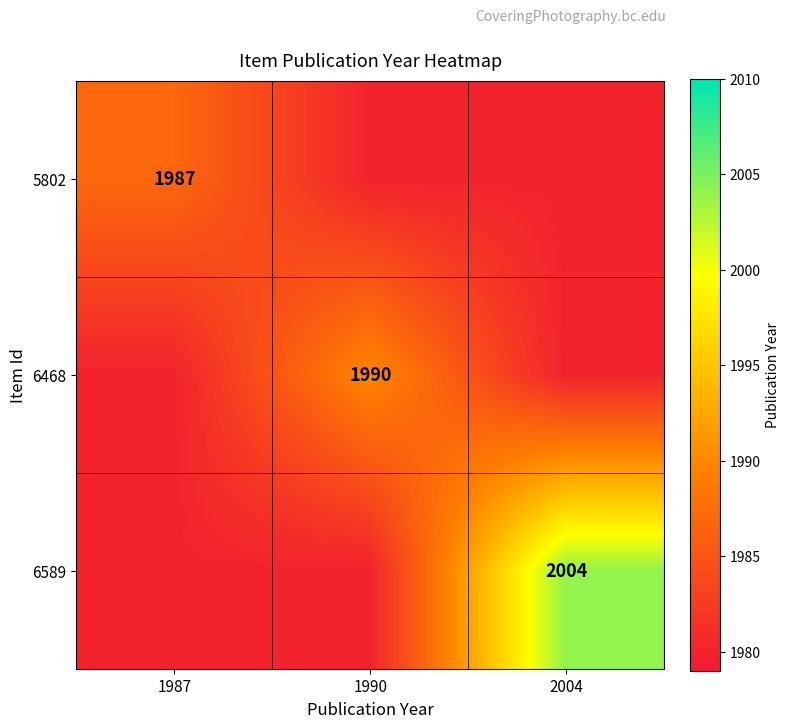

Which has a higher value, 1987 or 1990?

1987